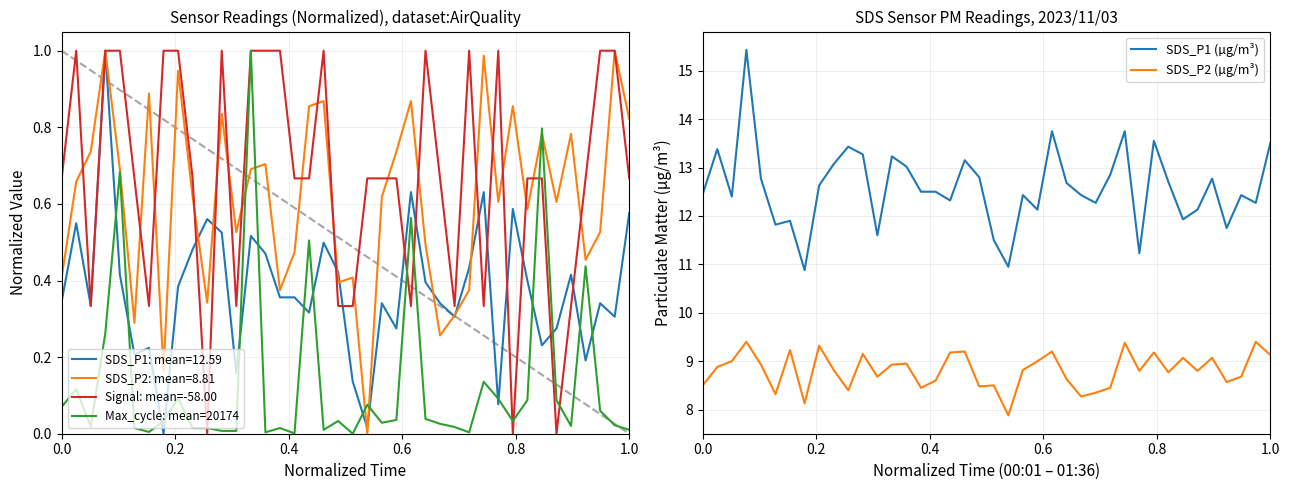

True or false: Max_cycle: mean=20174 and SDS_P1: mean=12.59 cross at least once.

True